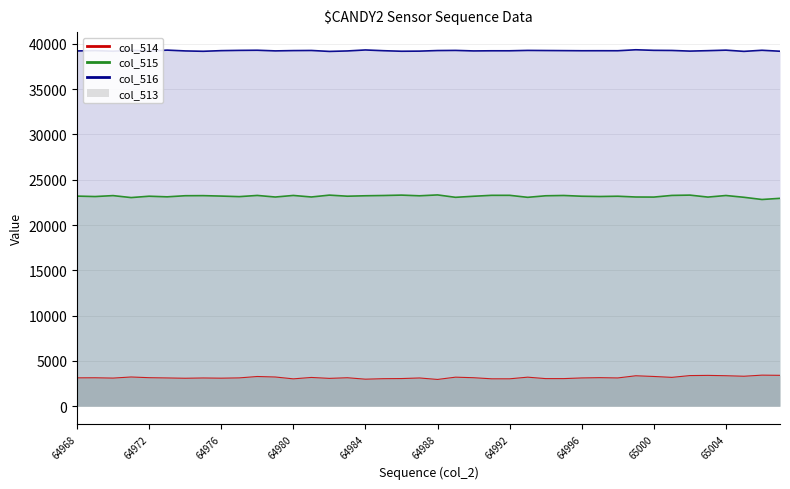

Reading left to right, extract all data points from this chart.

3131	3139	3104	3225	3148	3119	3086	3116	3094	3126	3279	3224	3020	3174	3073	3141	2984	3038	3052	3116	2955	3205	3145	3025	3025	3205	3047	3047	3120	3150	3120	3360	3282	3184	3380	3402	3365	3308	3429	3408